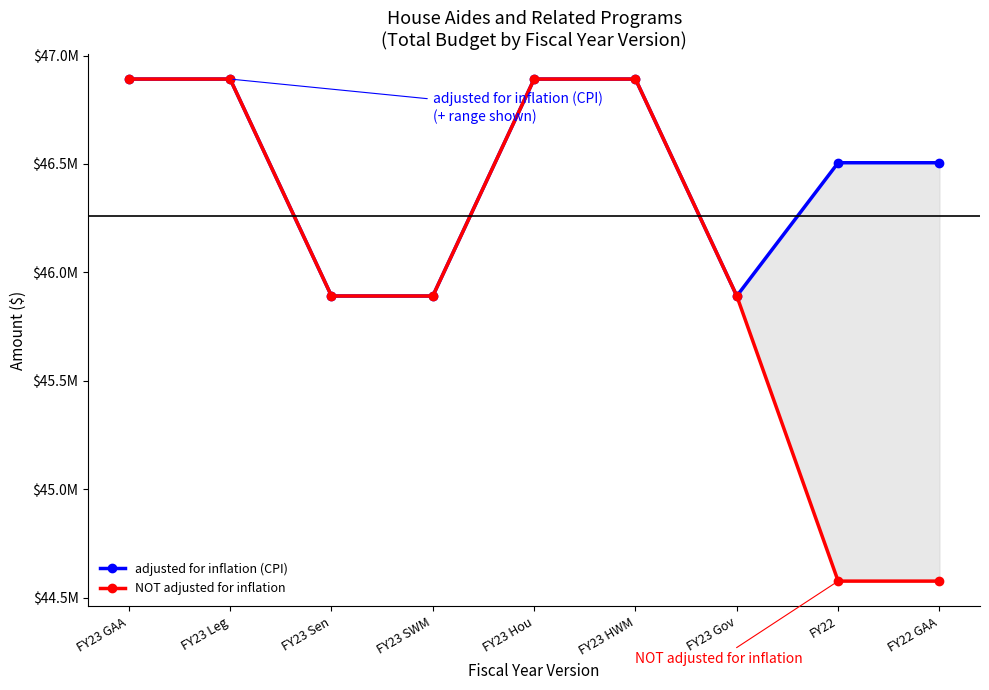

Rank the series at FY23 HWM from highest to lowest value.

adjusted for inflation (CPI), NOT adjusted for inflation